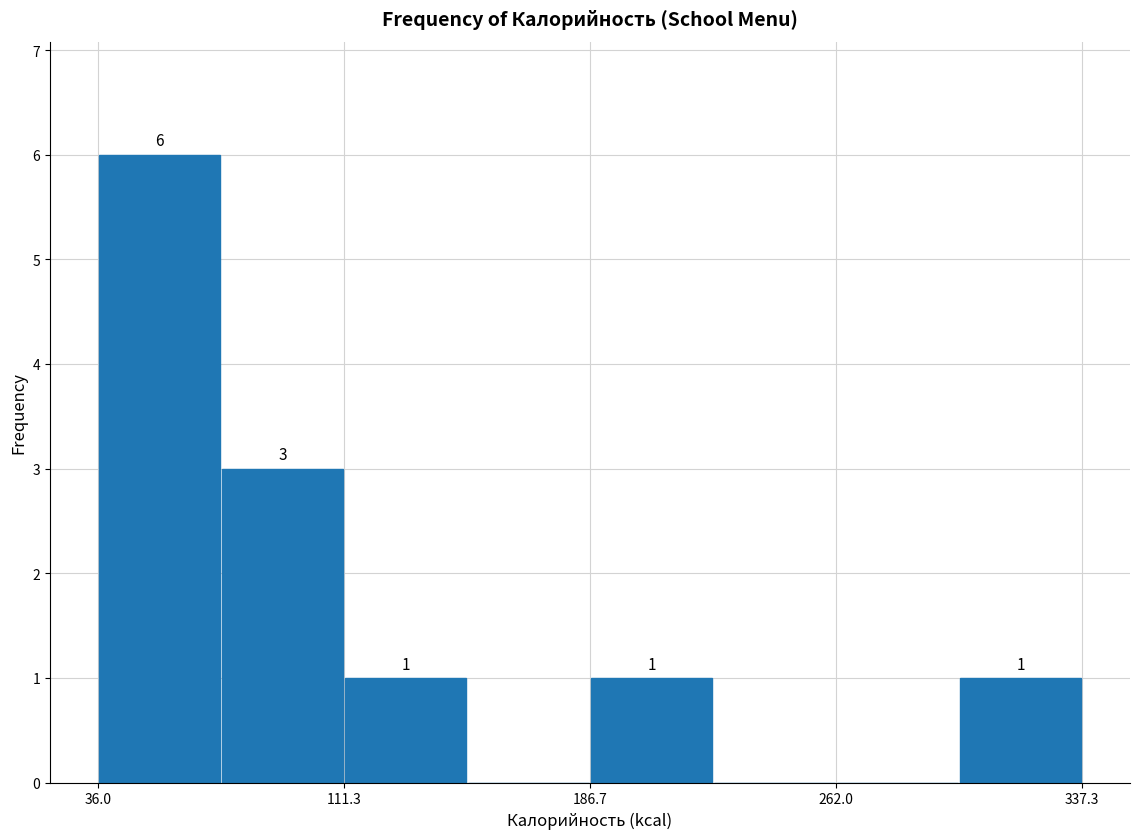

Read against the x-axis, roughly where is the centre of the tallest bar?

50